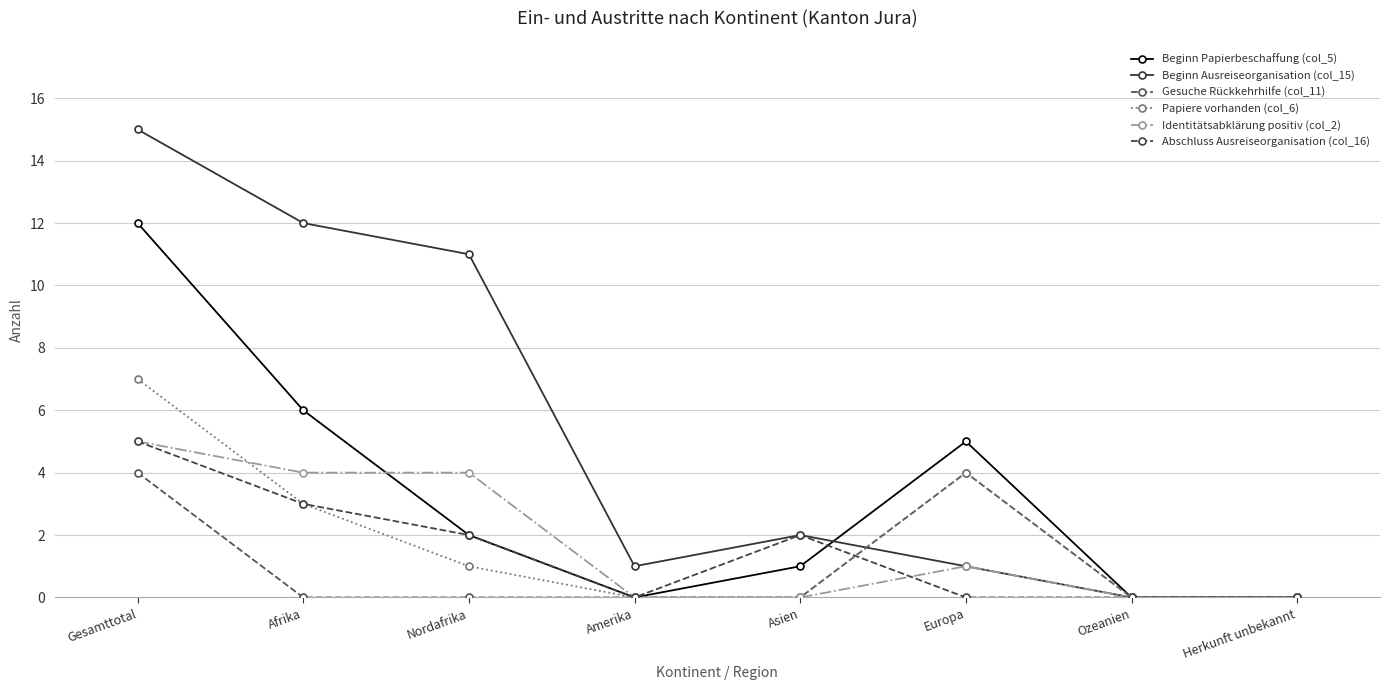

Is it true that Beginn Papierbeschaffung (col_5) equals 12 at Gesamttotal?

True